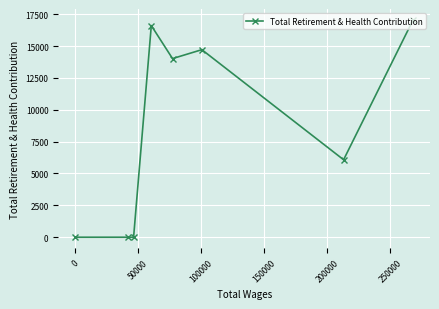

What is the maximum value shown in the chart?

17051